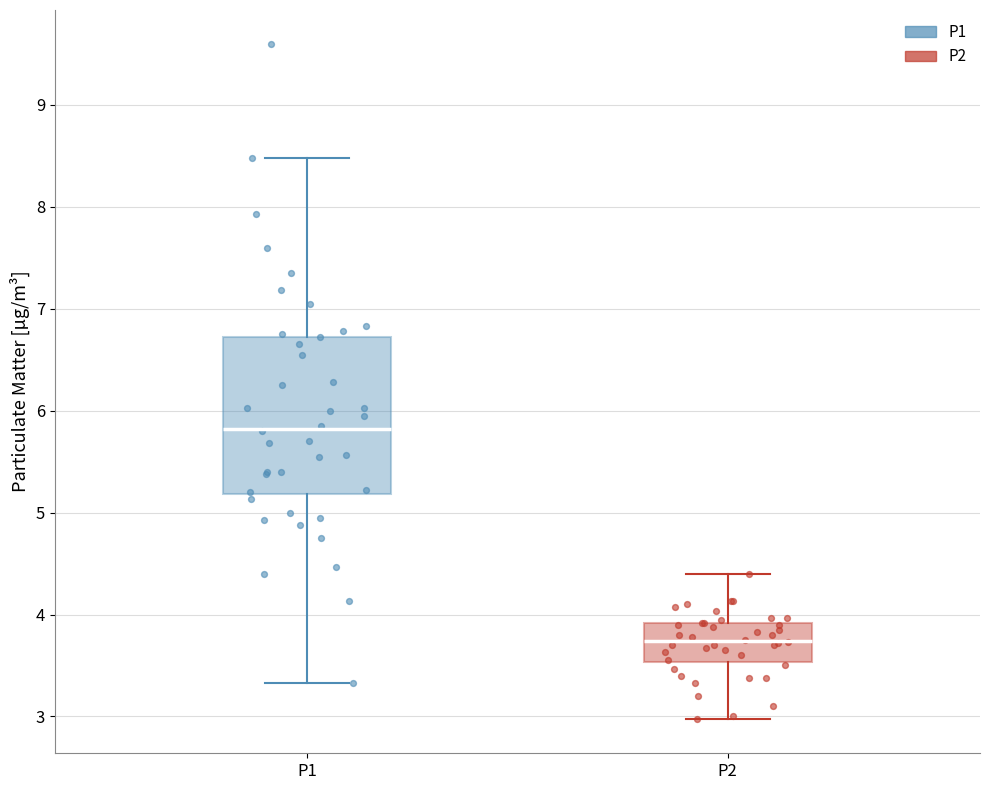

Where is the upper edge of the box for P2 on the y-axis? The values are not printed on the chart, so give them approximately, as read against the axis.

3.9